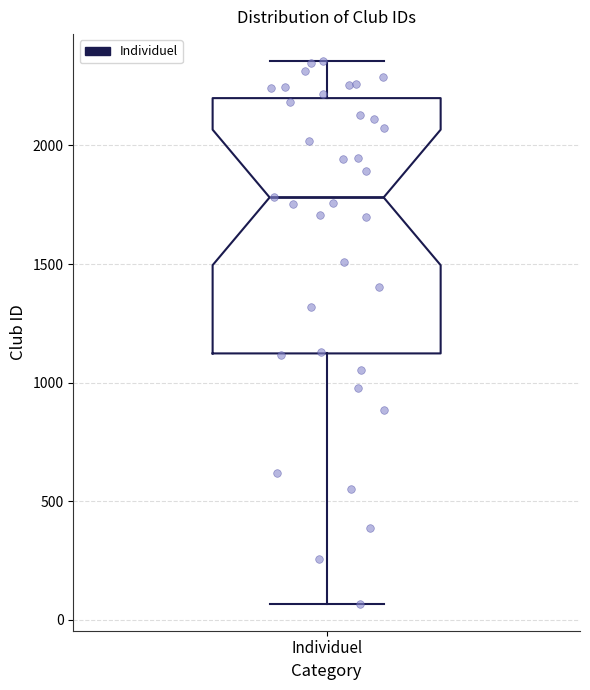

Where is the lower edge of the box for Individuel on the y-axis? The values are not printed on the chart, so give them approximately, as read against the axis.

1100